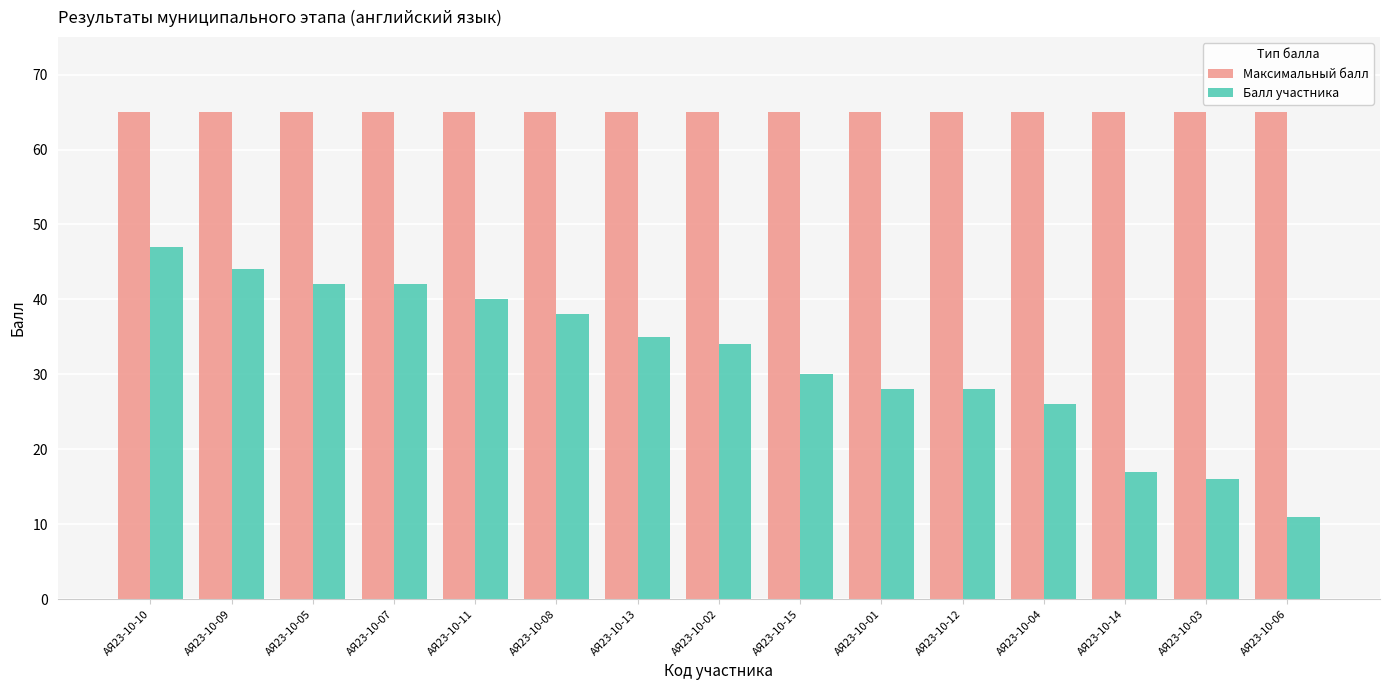

What is the value of the Максимальный балл bar at the 4th from the left?

65